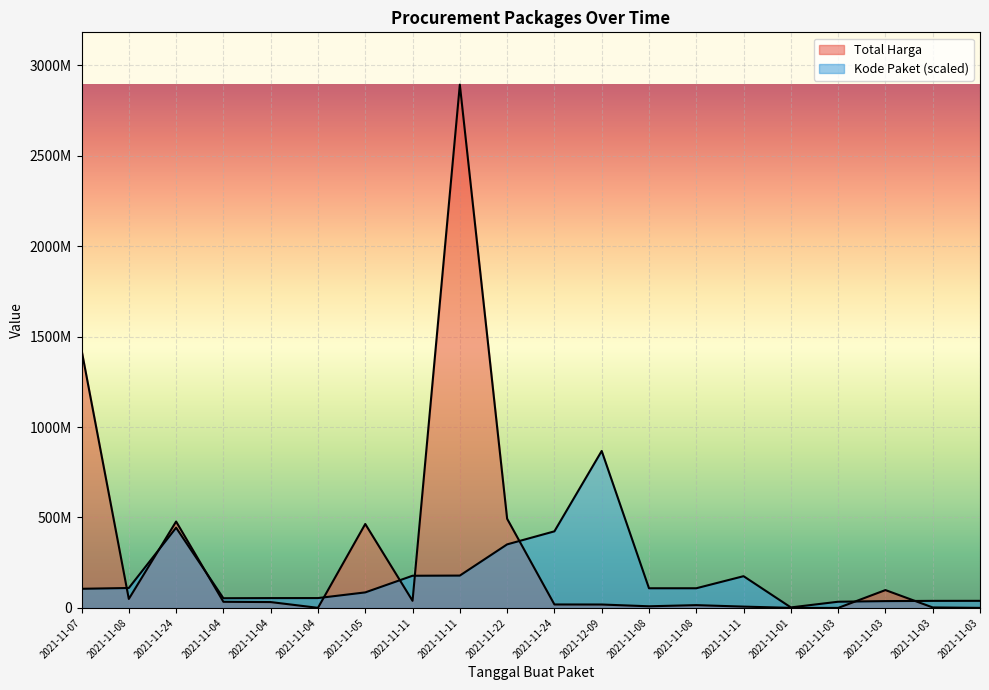

Is it true that Total Harga equals 49730040.0 at 2021-11-08?

True